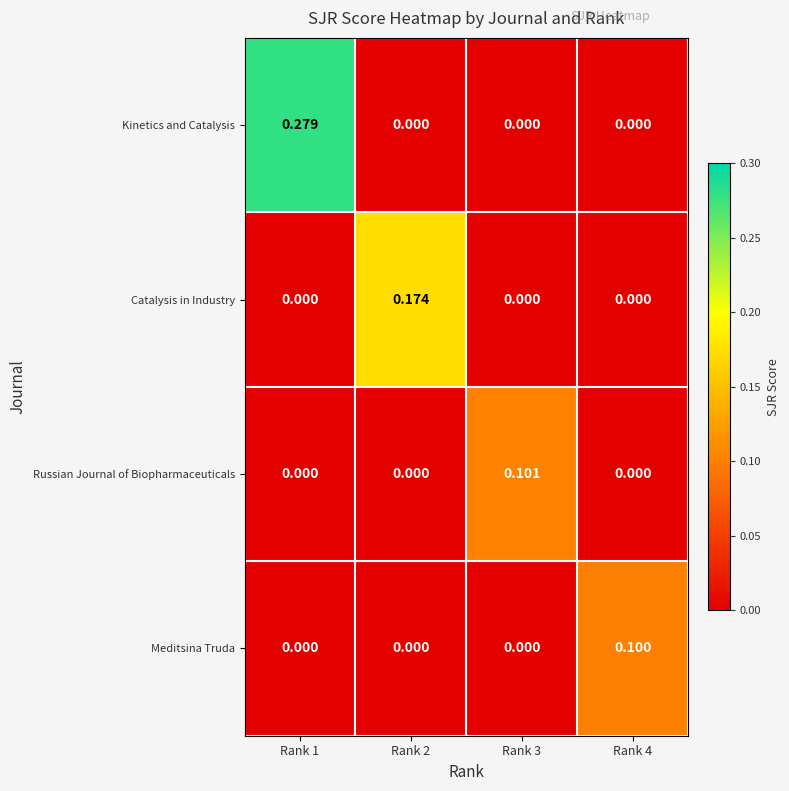

What is the spread (max minus min) of values at Rank 4?

0.1